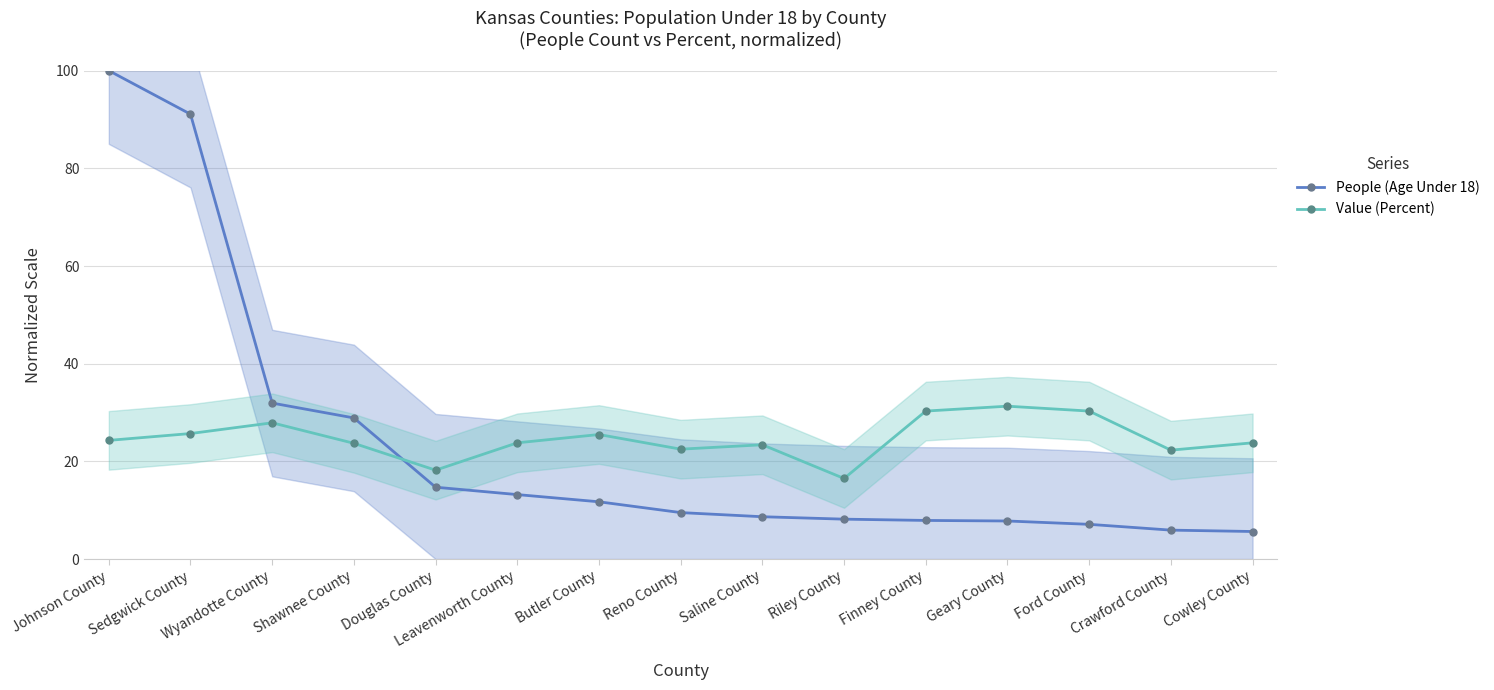

Which category has the highest value across all series?

Johnson County